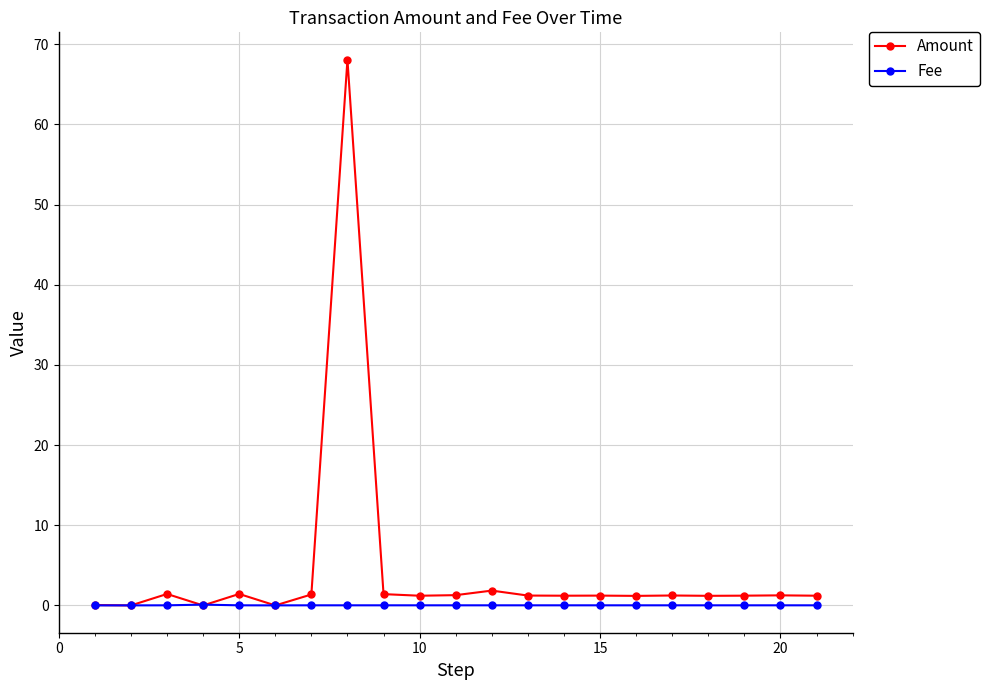

Rank the series by their maximum value, from highest to lowest.

Amount, Fee